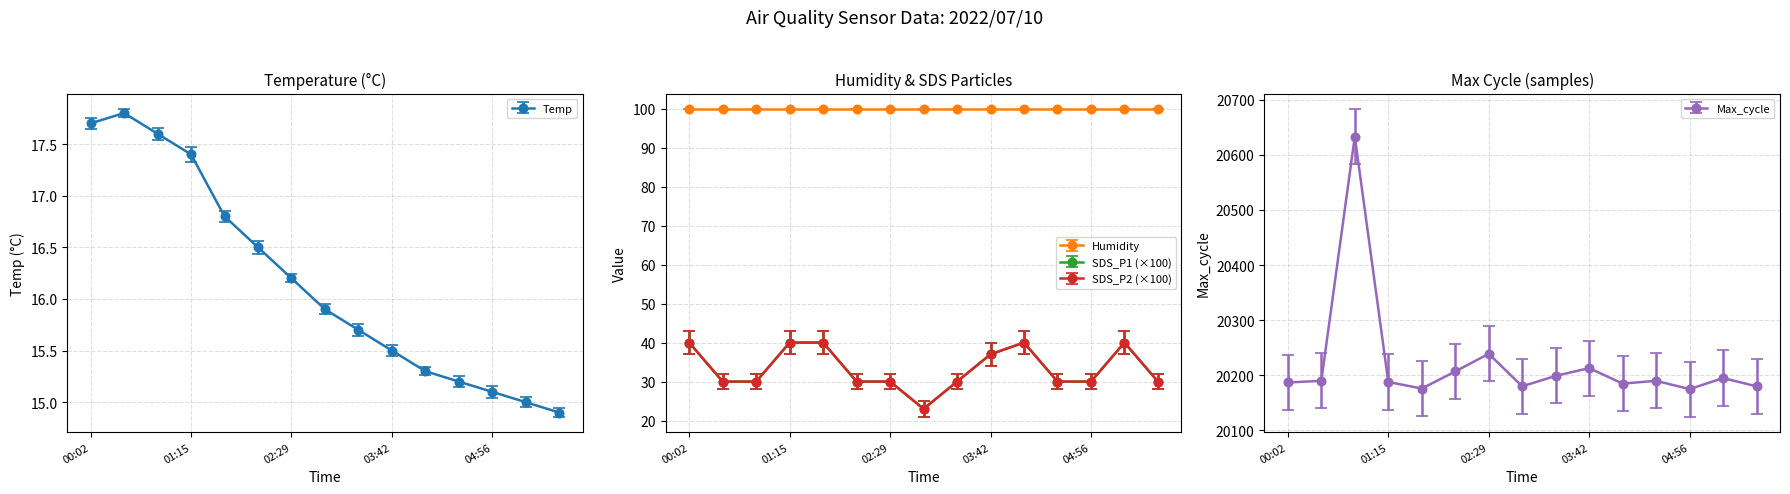

How many interior local peaks does the Temp series have?

1